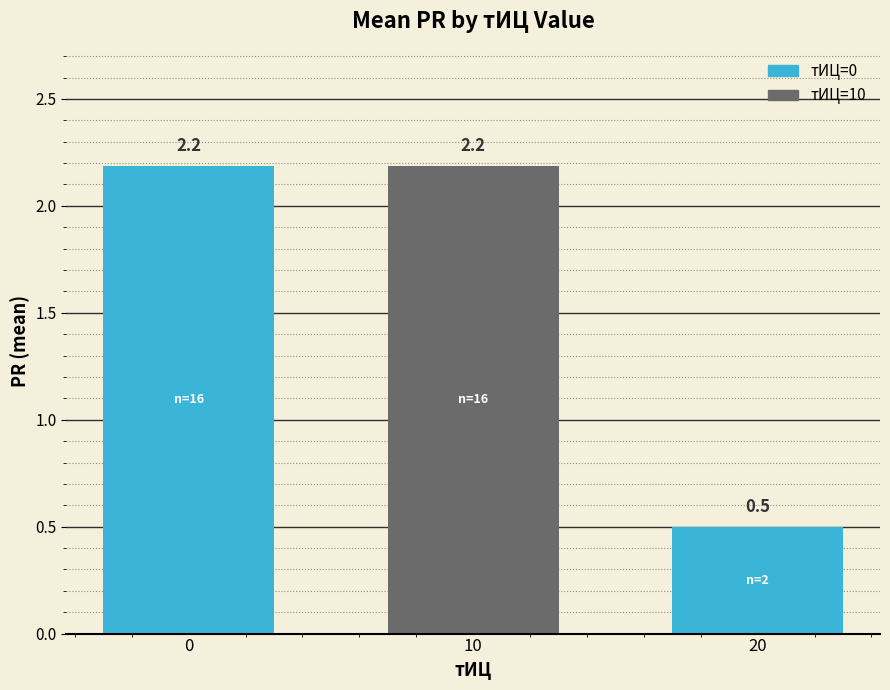

How many bars are there in total?

3